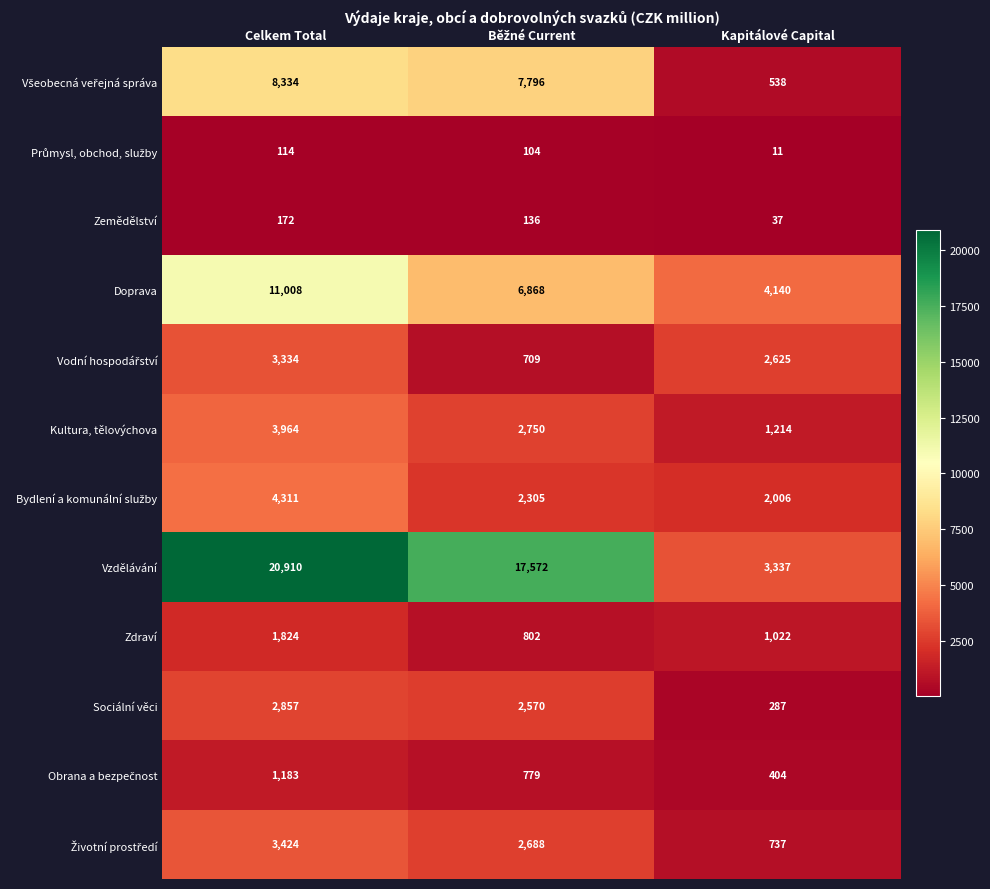

The value of Doprava at Celkem Total is 17941. True or false?

False